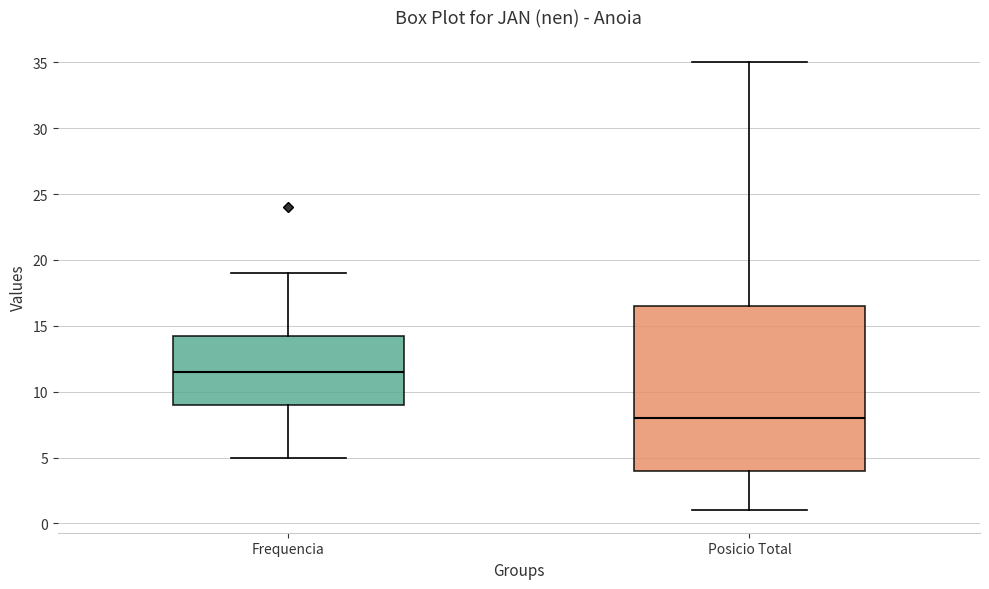

Where is the lower edge of the box for Frequencia on the y-axis? The values are not printed on the chart, so give them approximately, as read against the axis.

9.0